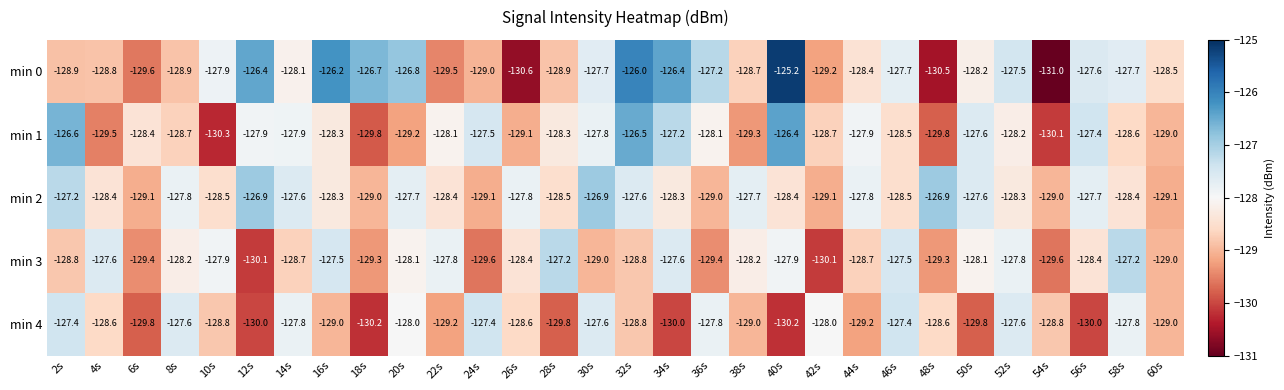

What is the sum of all min 2 values?

-3844.6